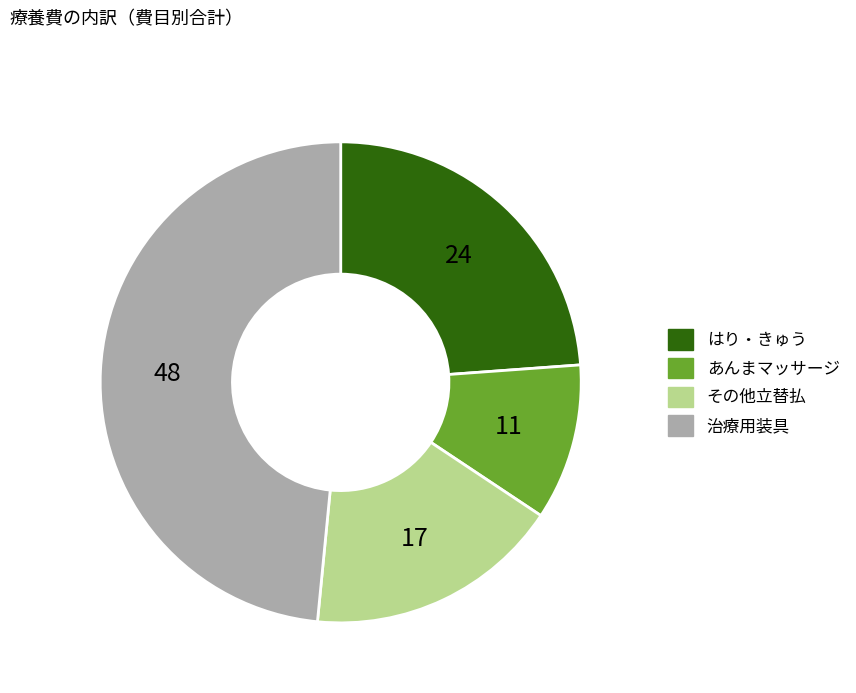

Rank the categories by value from lowest to highest.

あんまマッサージ, その他立替払, はり・きゅう, 治療用装具